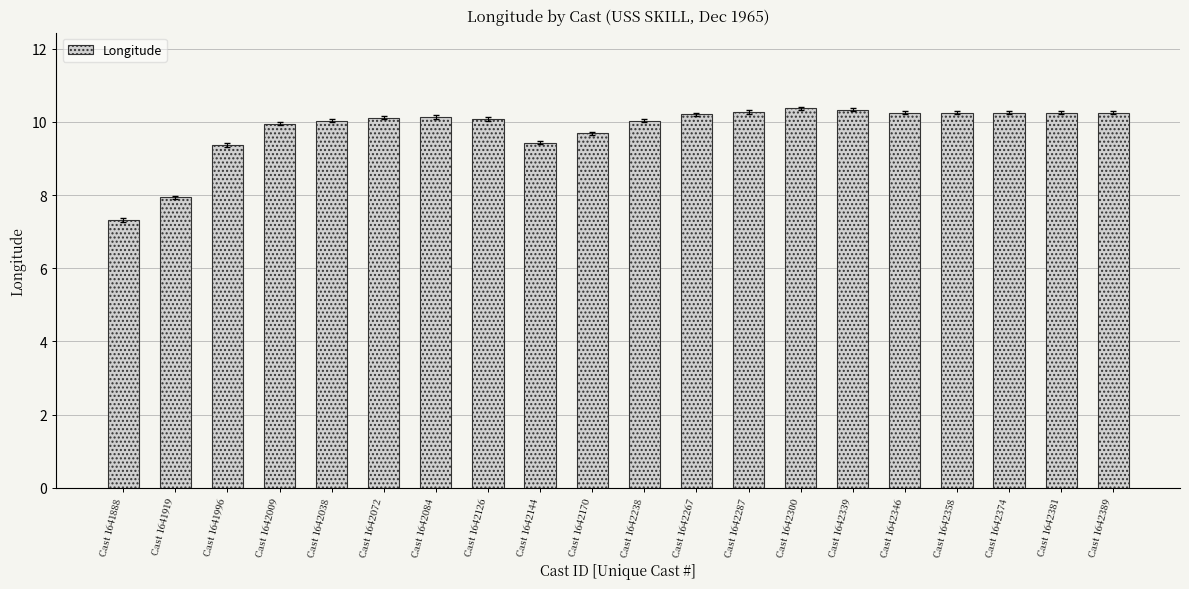

What is the value of the 3rd bar from the left?

9.4